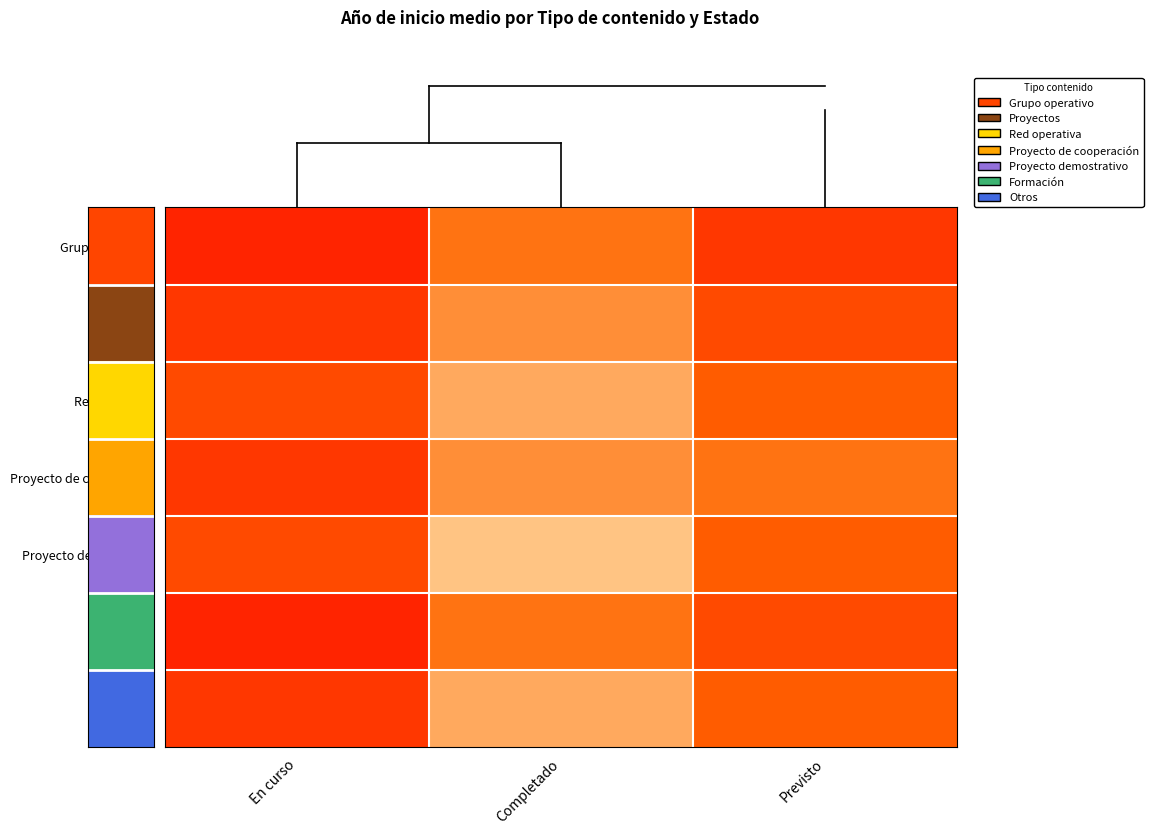

List the series in order of their peak value, lowest first.

Red operativa, Proyecto demostrativo, Proyectos, Proyecto de cooperación, Otros, Grupo operativo, Formación